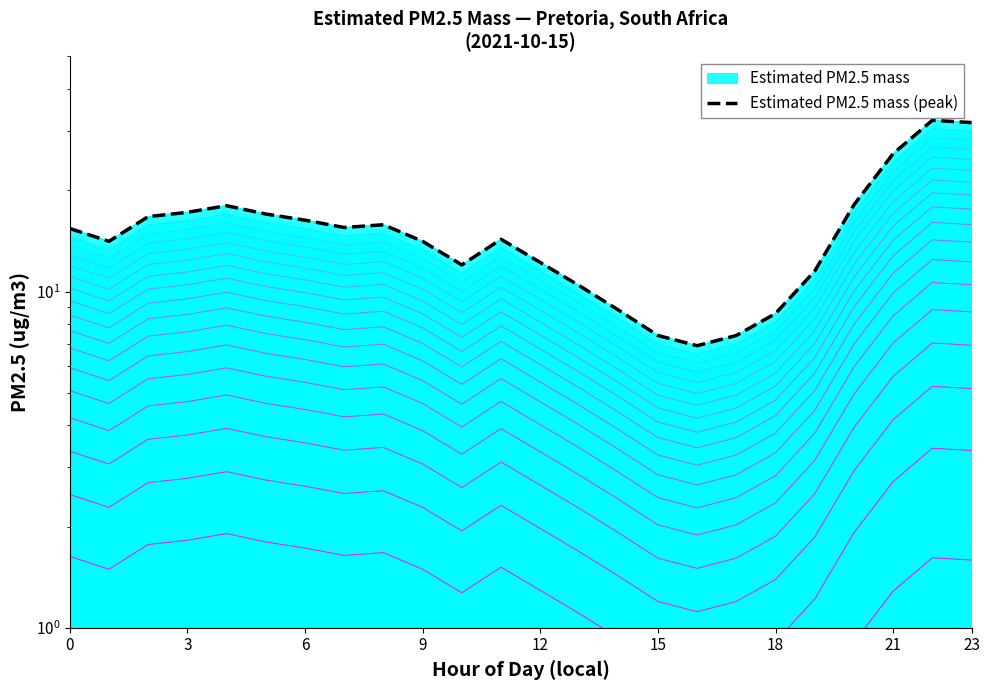

Reading left to right, extract all data points from this chart.

15.4	14.1	16.7	17.2	18.0	17.0	16.3	15.5	15.8	14.1	12.0	14.3	12.2	10.4	8.8	7.4	6.9	7.4	8.6	11.5	18.1	25.7	32.3	31.8